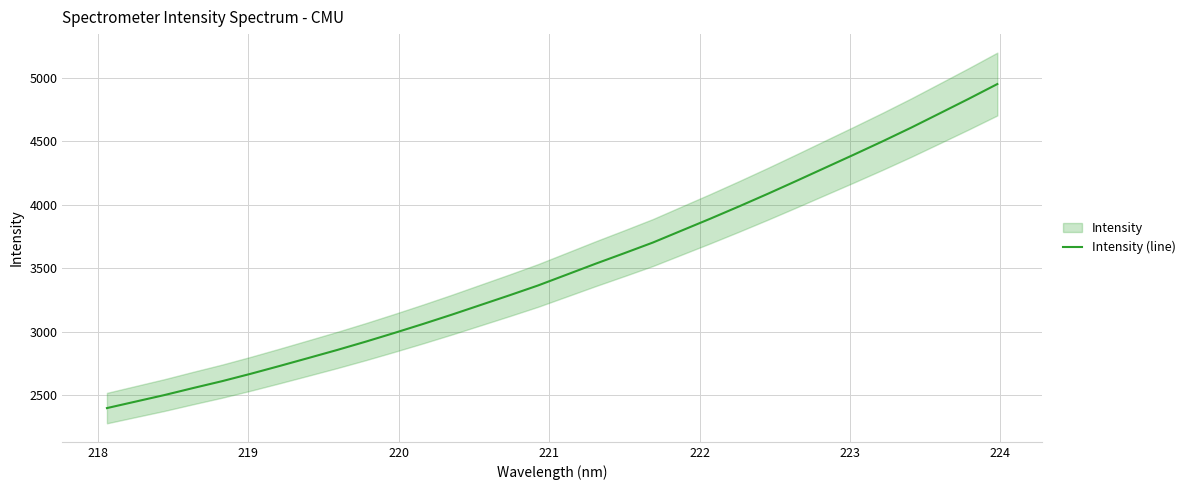

What is the lowest value of the Intensity (line) series?

2397.9